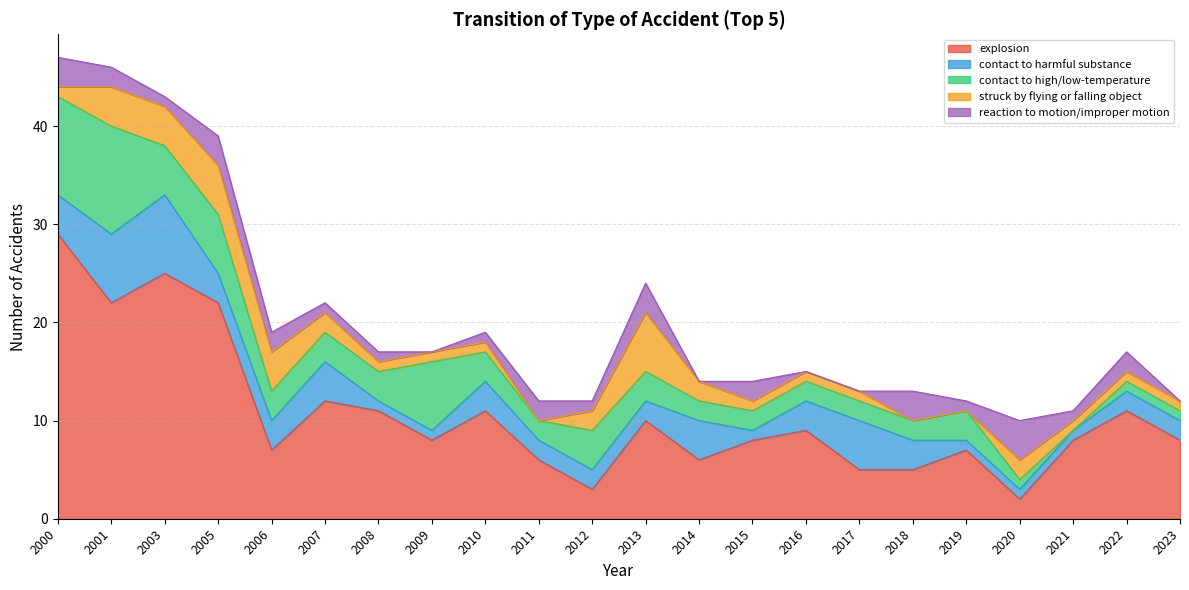

Is it true that explosion equals 10 at 2019?

False